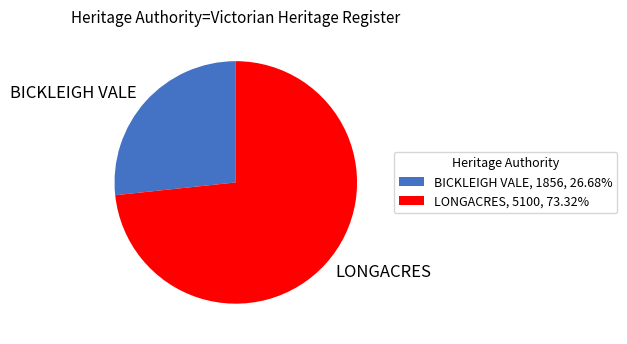

Approximately how many times larger is the value at LONGACRES, 5100, 73.32% compared to BICKLEIGH VALE, 1856, 26.68%?

2.7